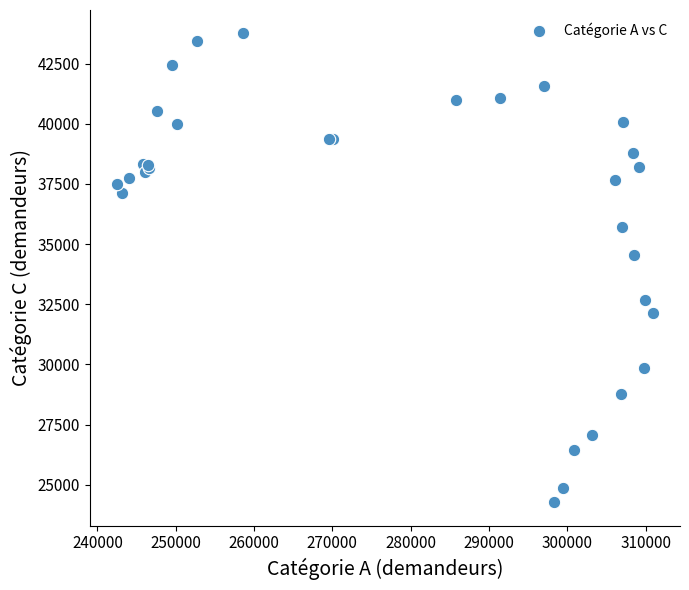

What Y value in the scatter plot is closest to 34015?

34540